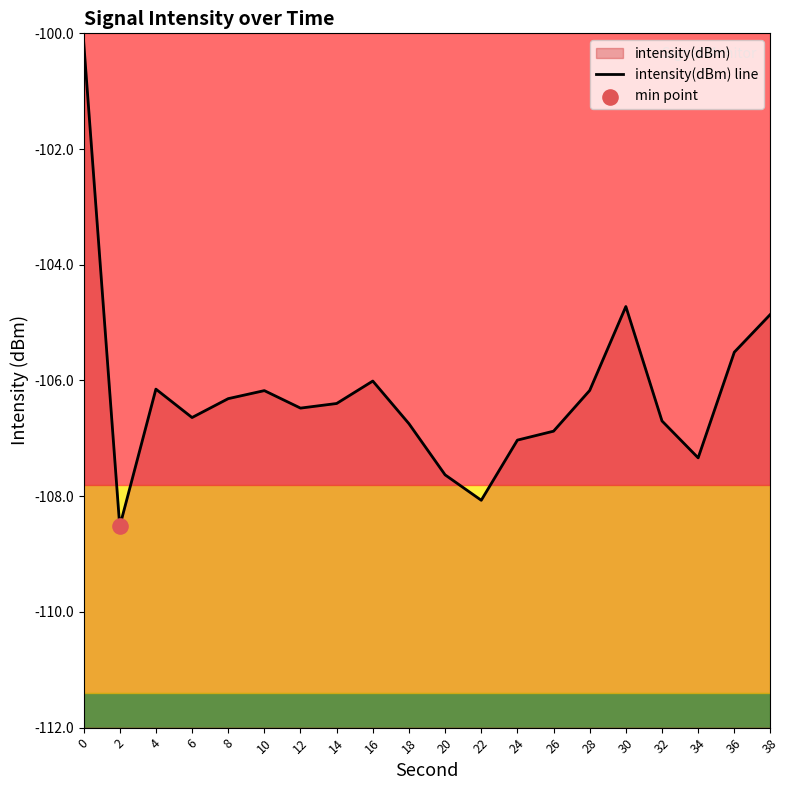

What is the change in value from 4 to 26?

-0.7